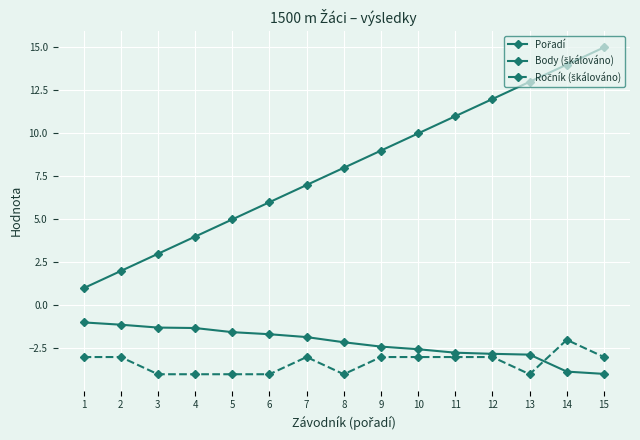

Where does the Ročník (škálováno) series first go above -3?

14